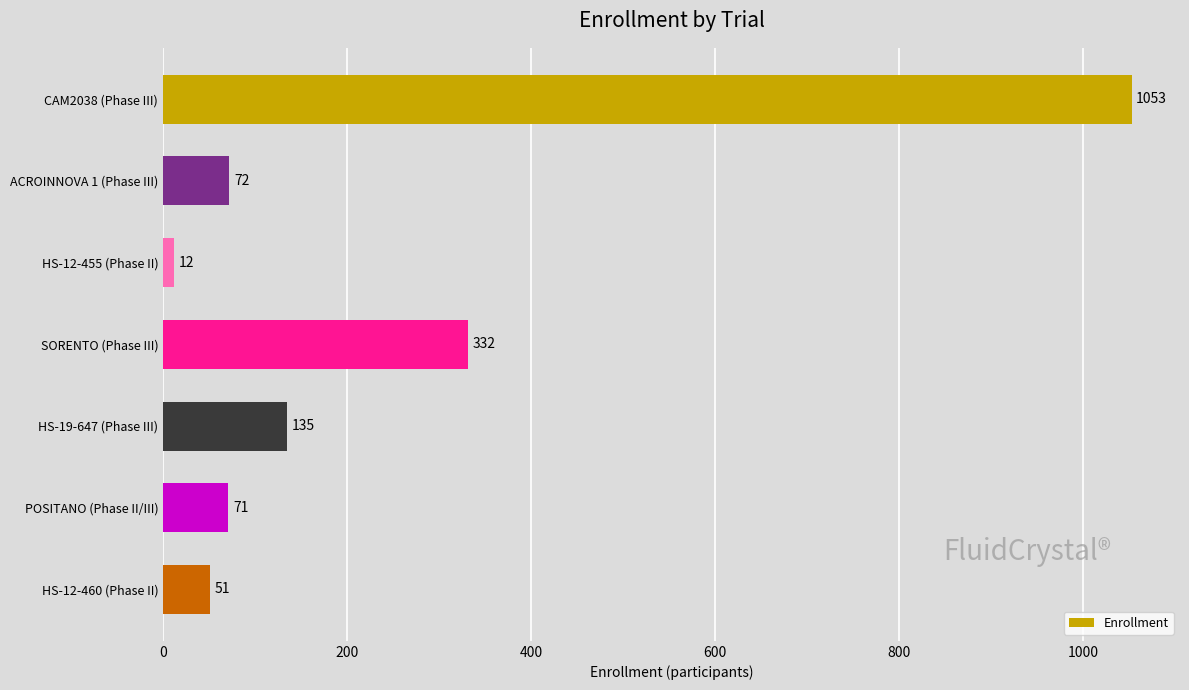

What is the smallest value displayed?

12